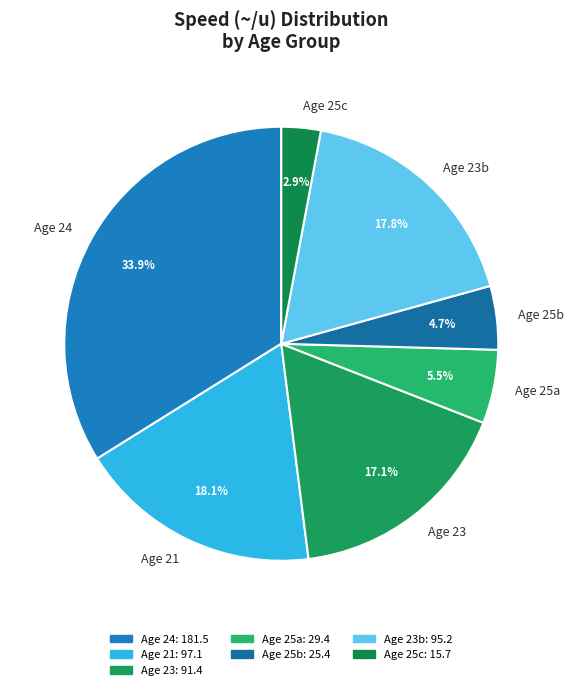

What is the largest slice in the pie chart?

Age 24